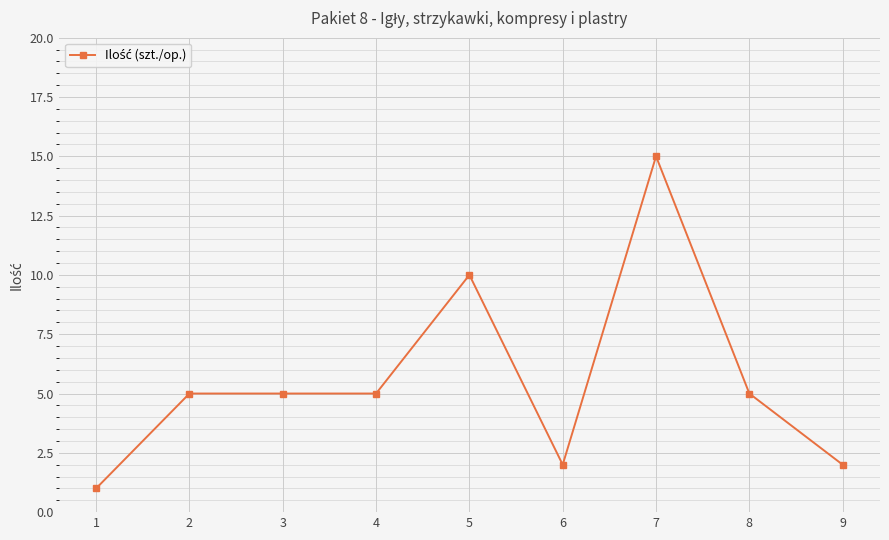

Where is the data nearest to the value 8?

5